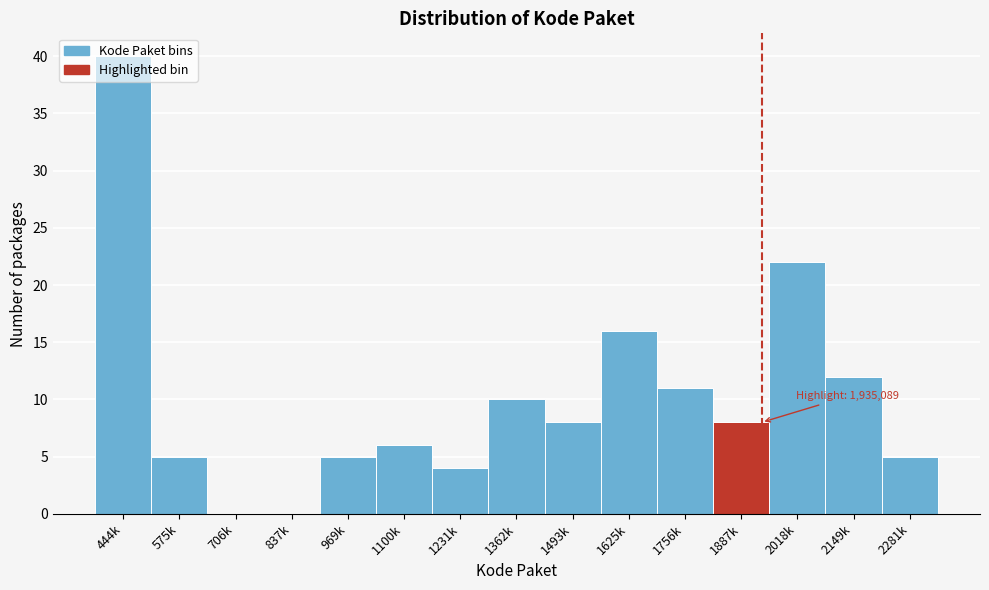

What is the sum of all values?

152